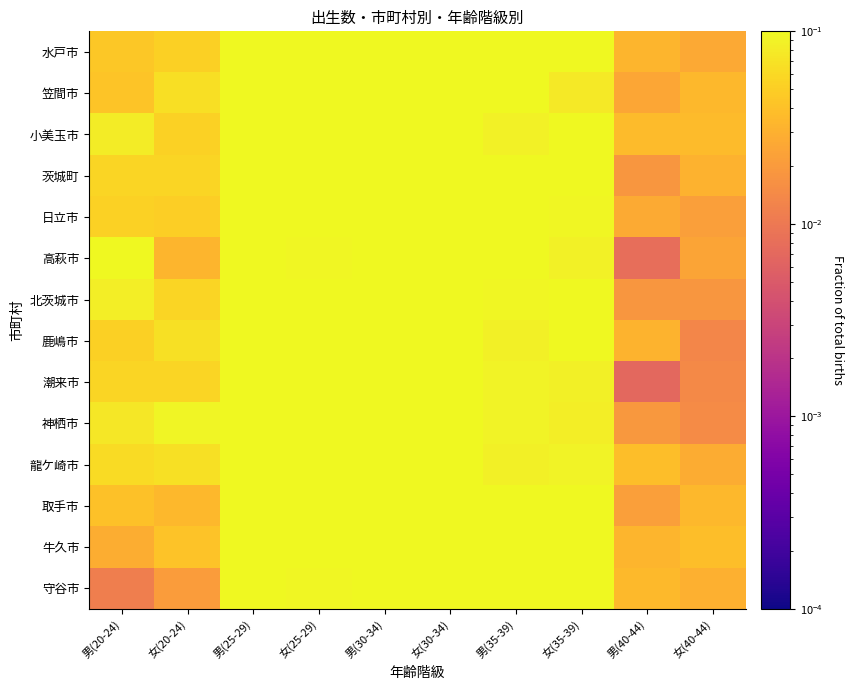

Rank the series at 男(25-29) from highest to lowest value.

神栖市, 龍ケ崎市, 小美玉市, 潮来市, 北茨城市, 高萩市, 鹿嶋市, 水戸市, 日立市, 笠間市, 守谷市, 取手市, 茨城町, 牛久市